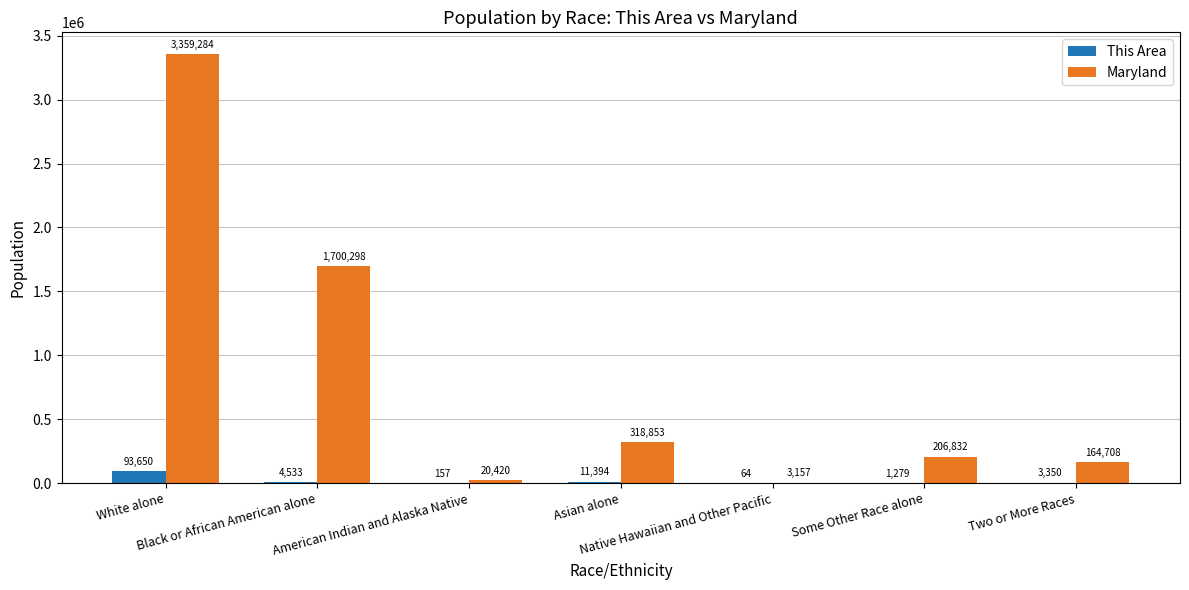

Where is Maryland nearest to the value 1681220?

Black or African American alone